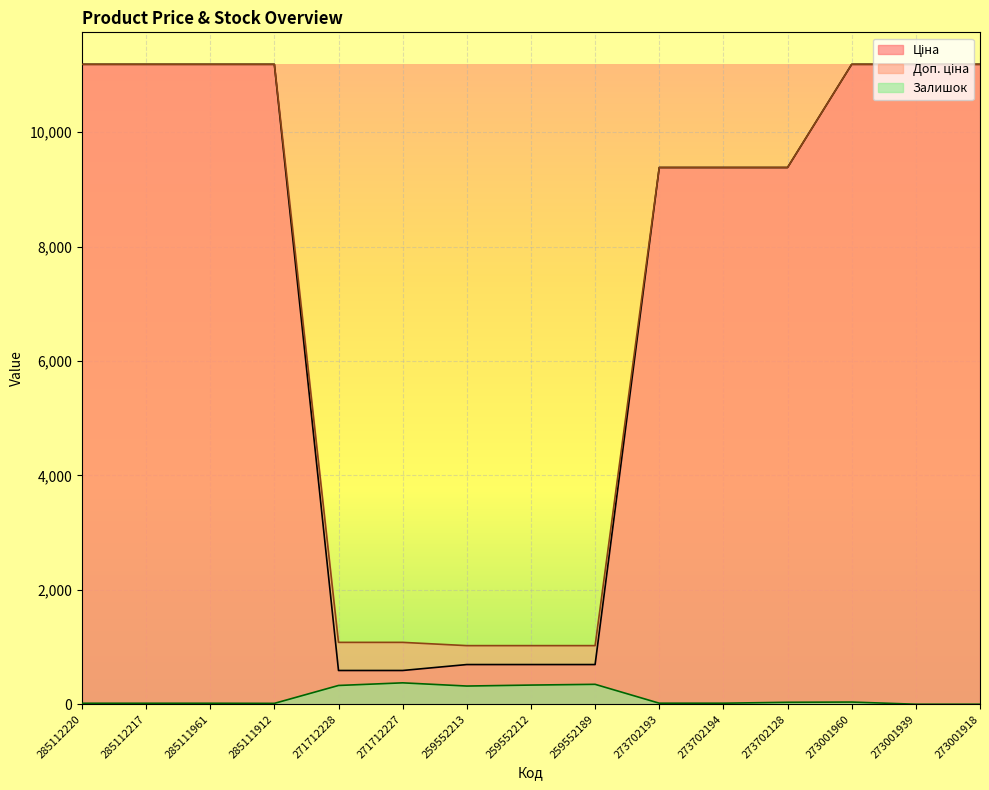

What is the label of the 1st point from the right?

273001918